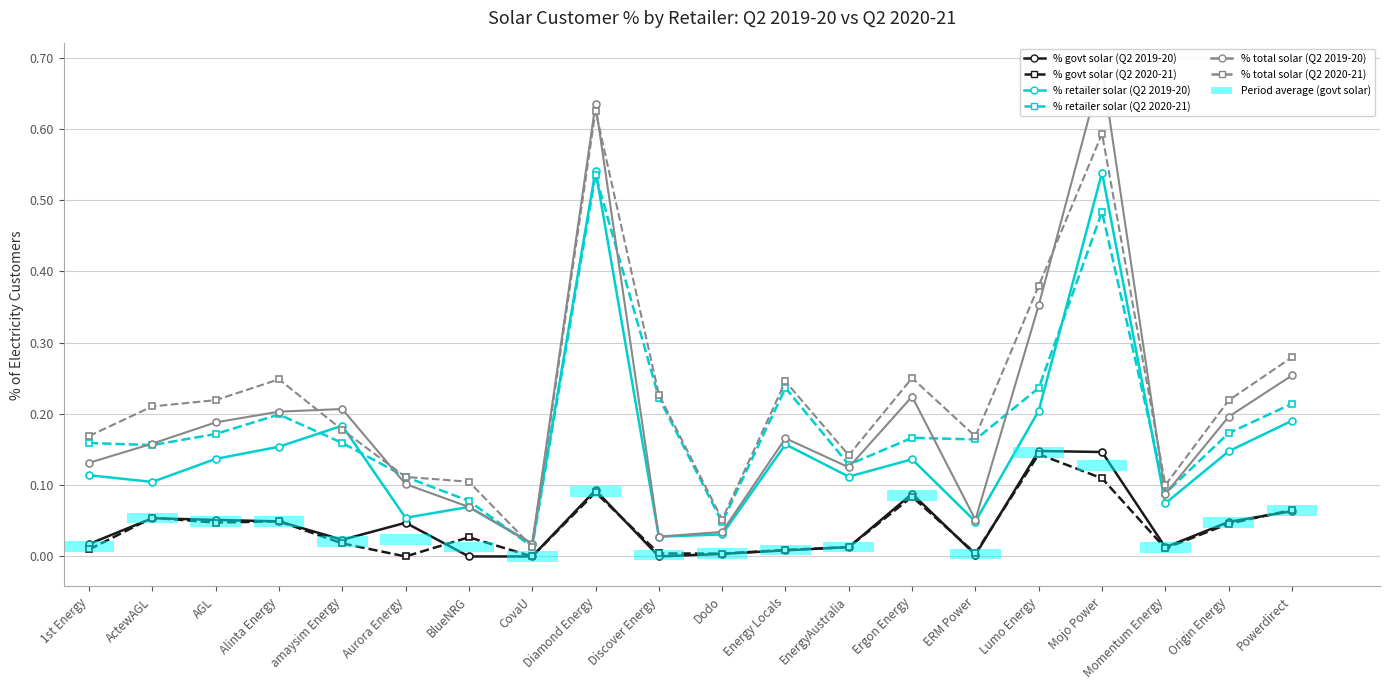

The % total solar (Q2 2020-21) series shows 0.1 at EnergyAustralia. True or false?

True